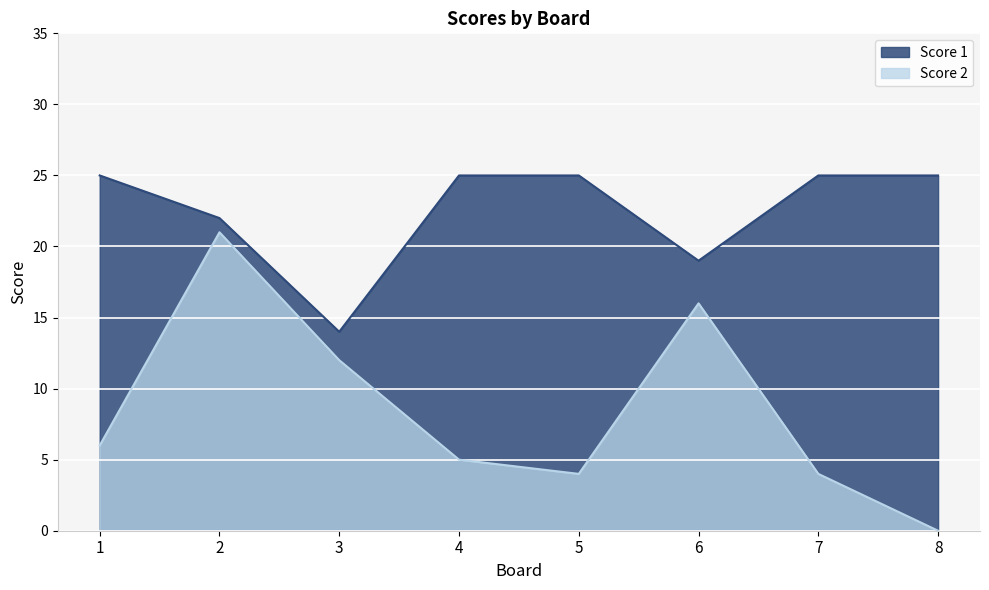

What are all the series names shown in the legend?

Score 1, Score 2